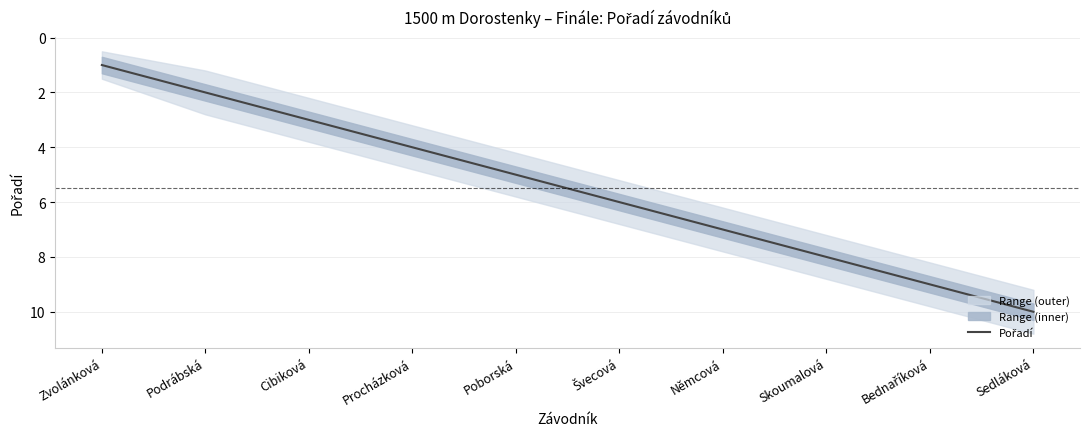

Reading left to right, transcribe all the data shown in this chart.

Zvolánková=1	Podrábská=2	Cibiková=3	Procházková=4	Poborská=5	Švecová=6	Němcová=7	Skoumalová=8	Bednaříková=9	Sedláková=10